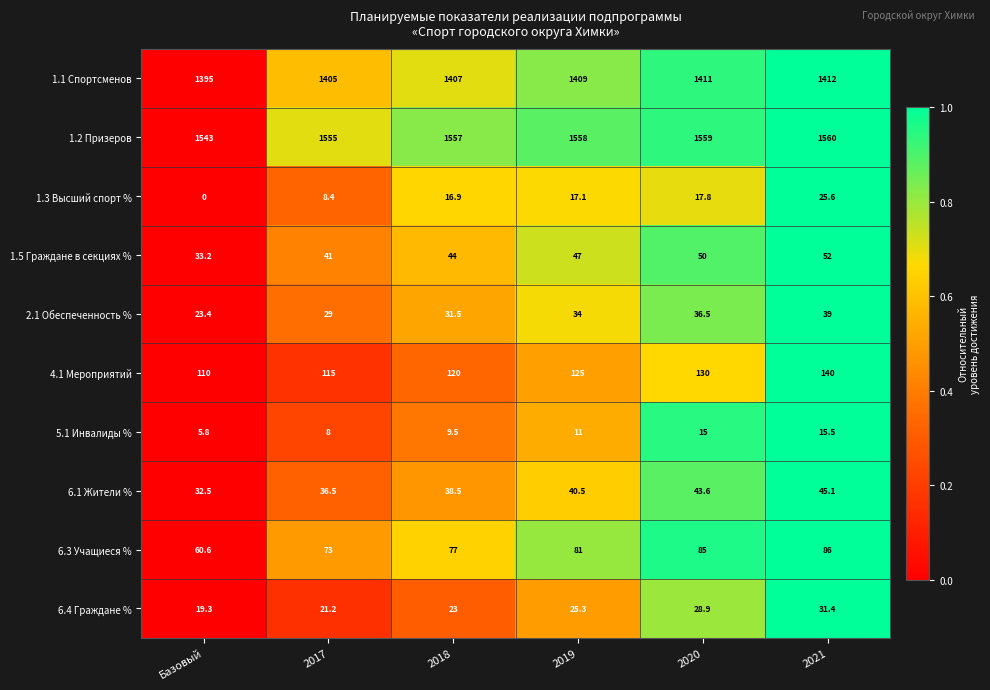

The 6.3 Учащиеся % series shows 86.0 at 2021. True or false?

True